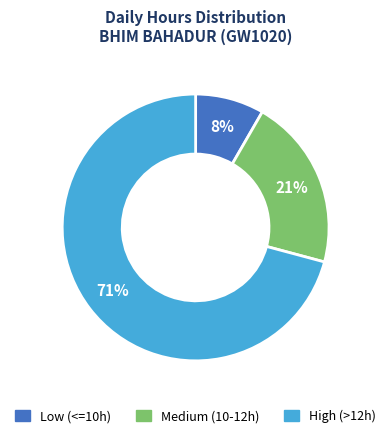

Is there any slice that represents more than half of the pie?

Yes